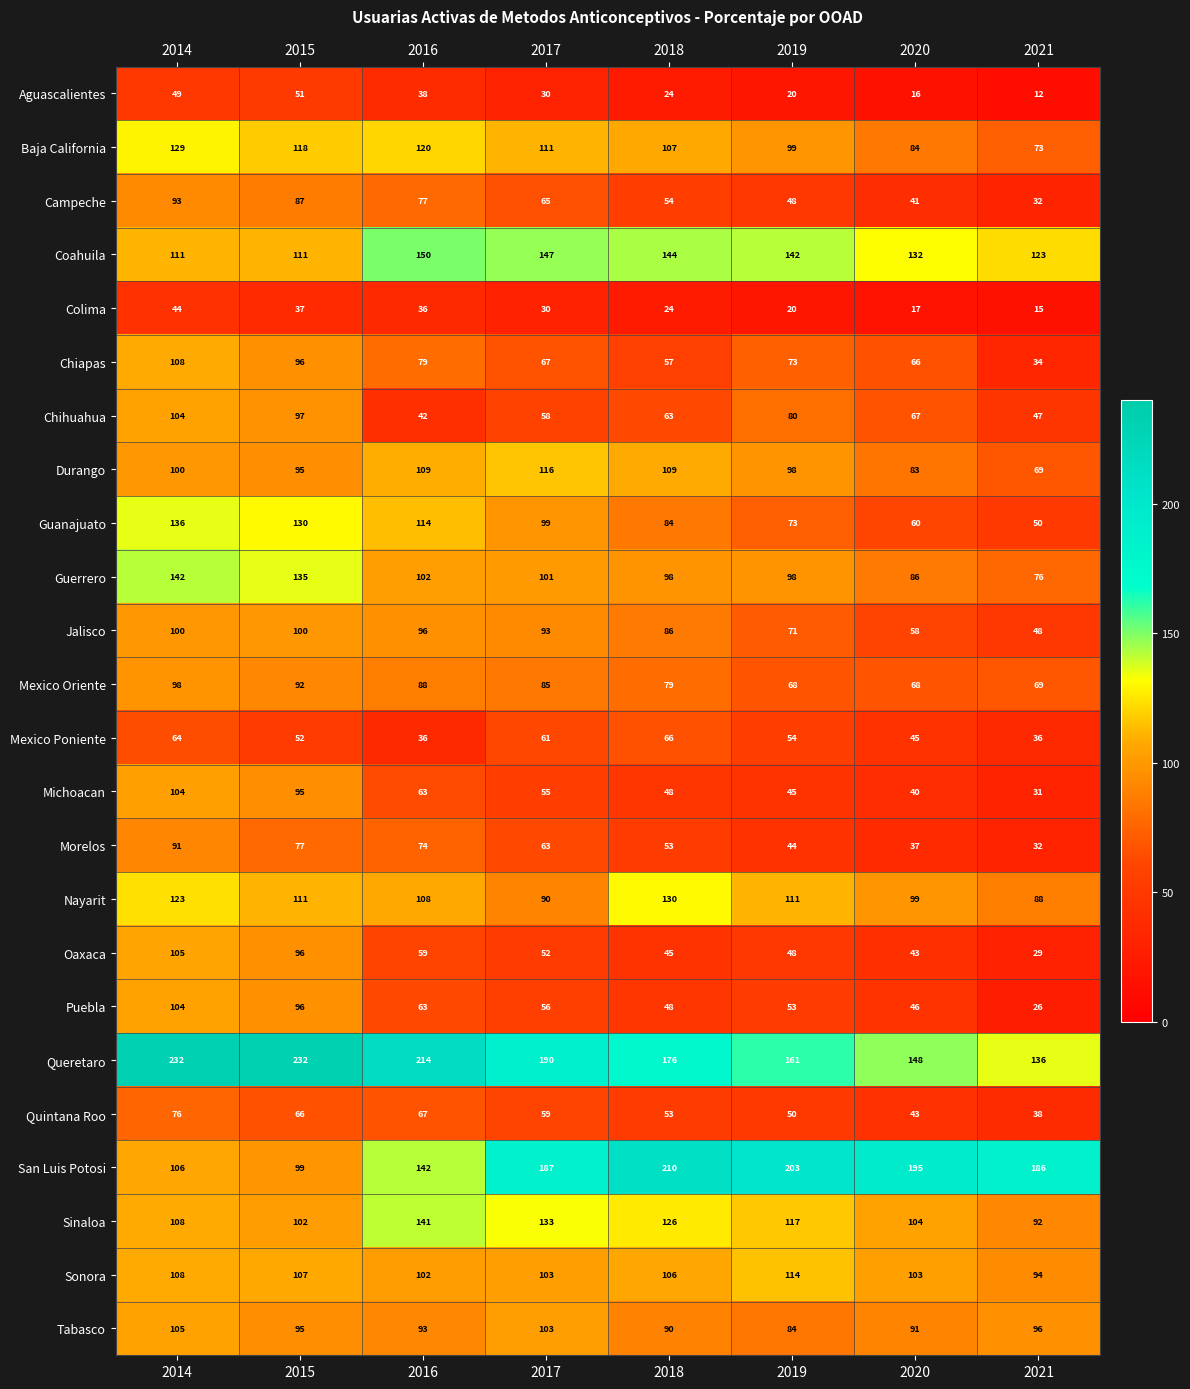

What is the total value across all series at 2021?

1532